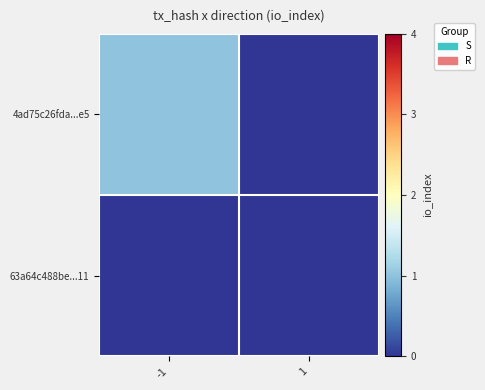

Which series has the widest spread of values?

4ad75c26fda...e5